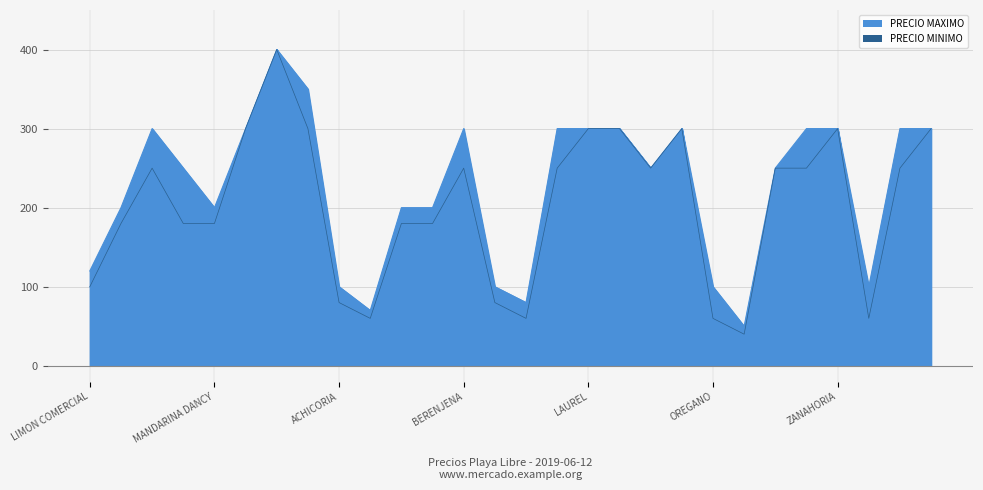

What is the average value of the PRECIO MAXIMO series?

226